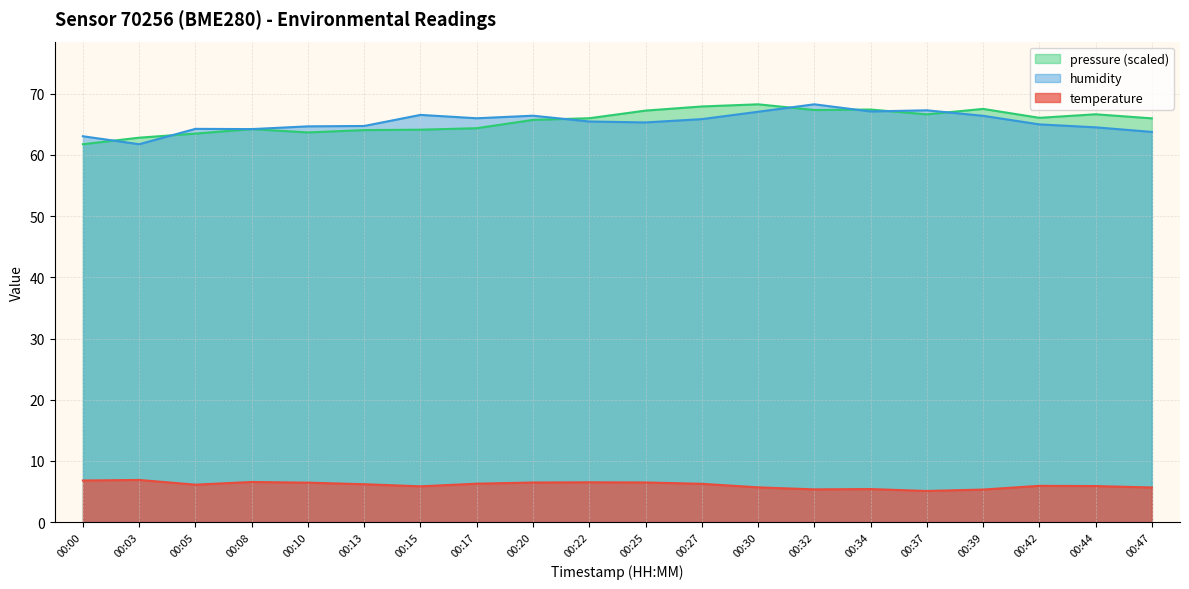

True or false: pressure_norm and temperature intersect in this chart.

False